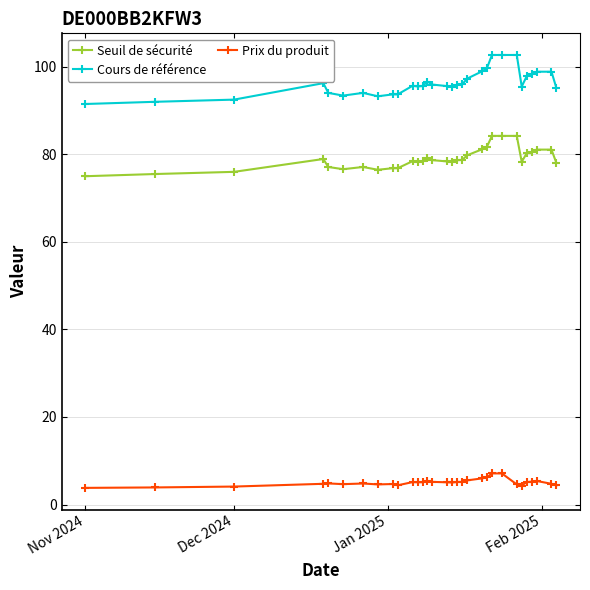

How many lines are shown in the chart?

3